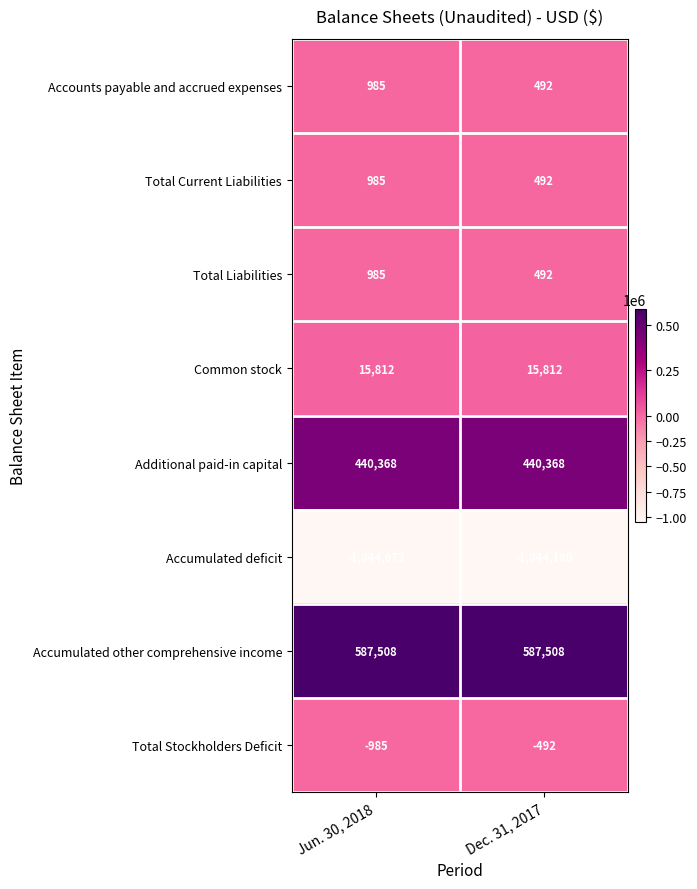

Read the Total Liabilities value at Dec. 31, 2017.

492